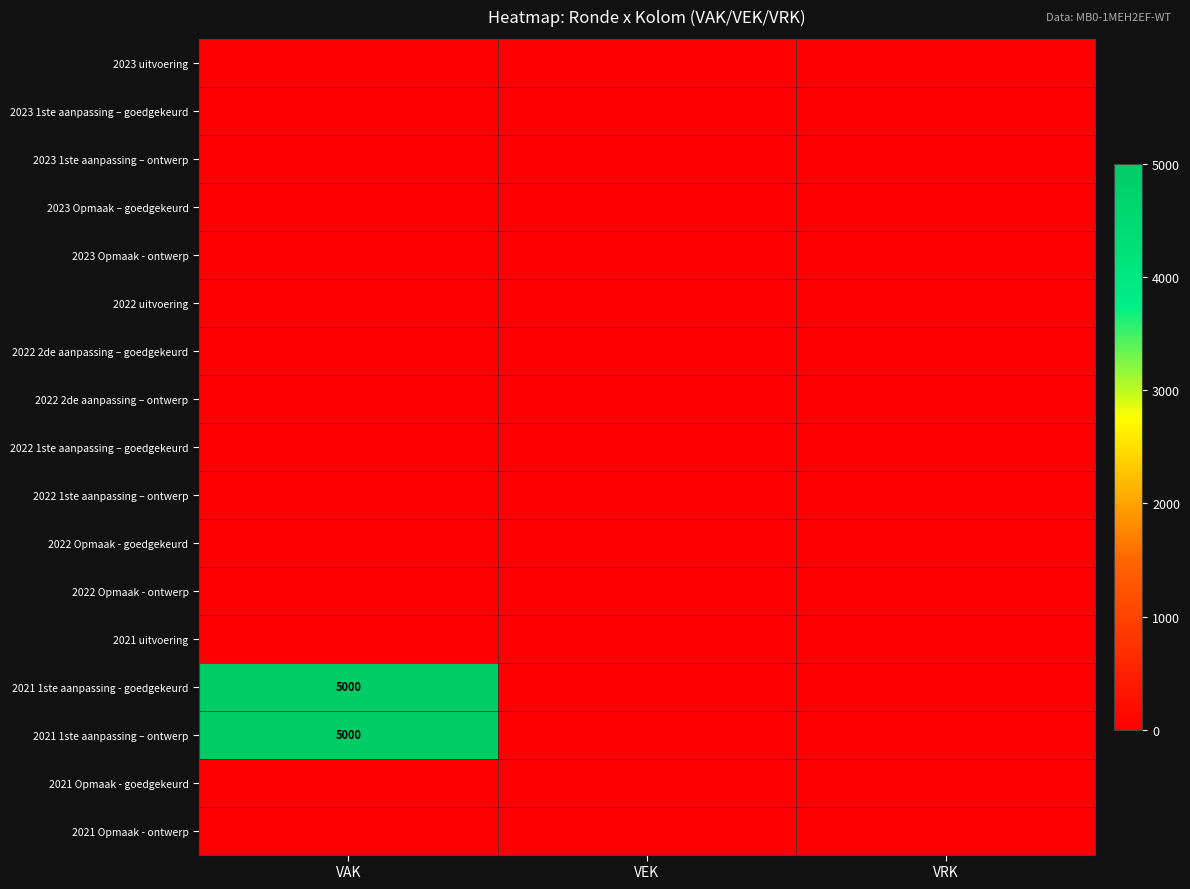

What is the total value across all series at VAK?

10000